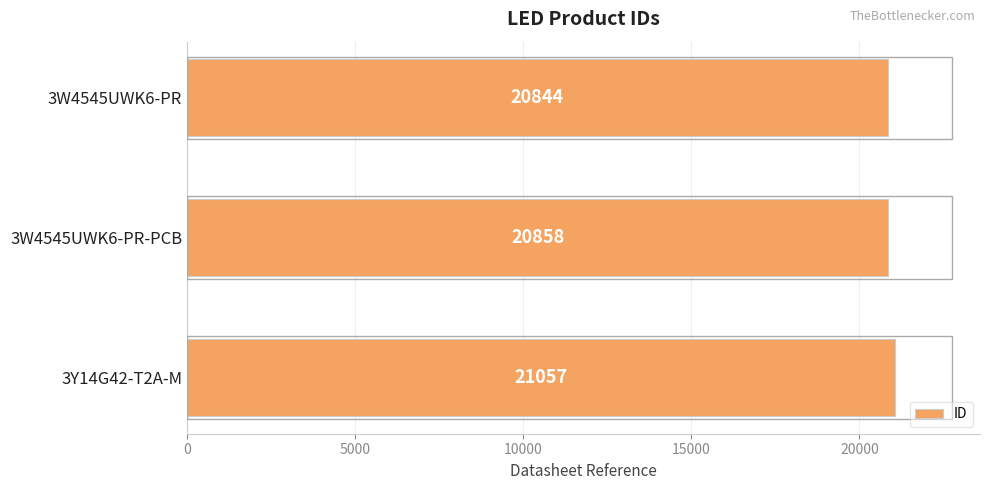

Where is the data nearest to the value 20950?

3W4545UWK6-PR-PCB